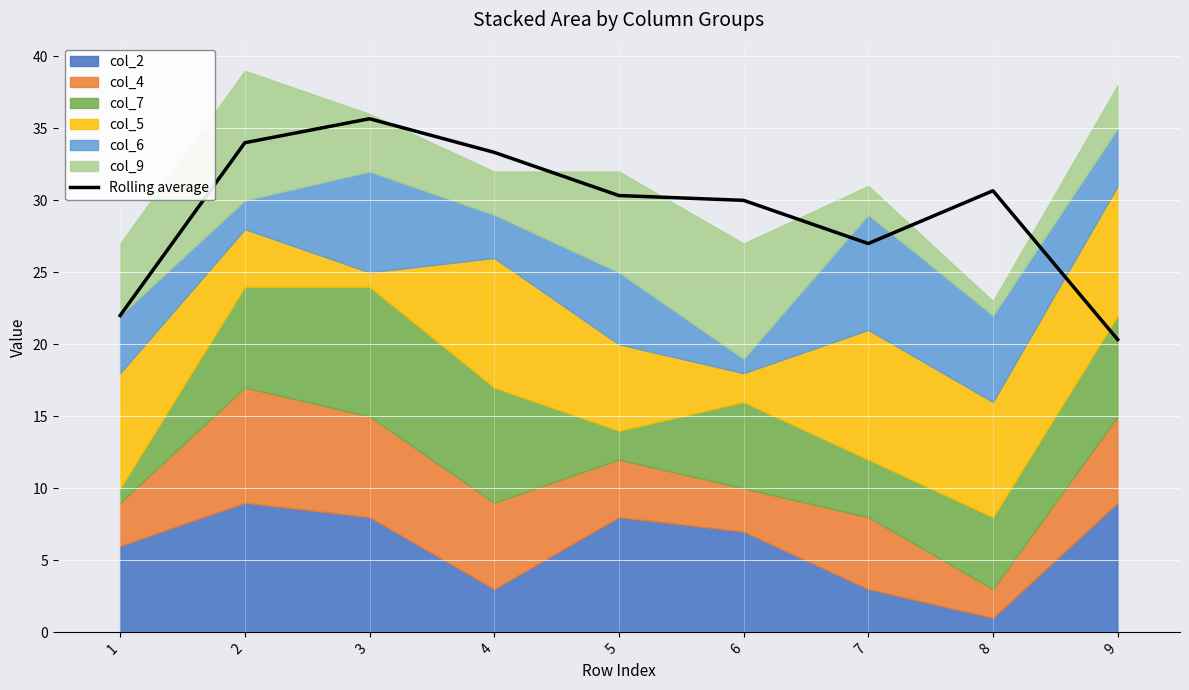

What is the sum of all values?

263.3